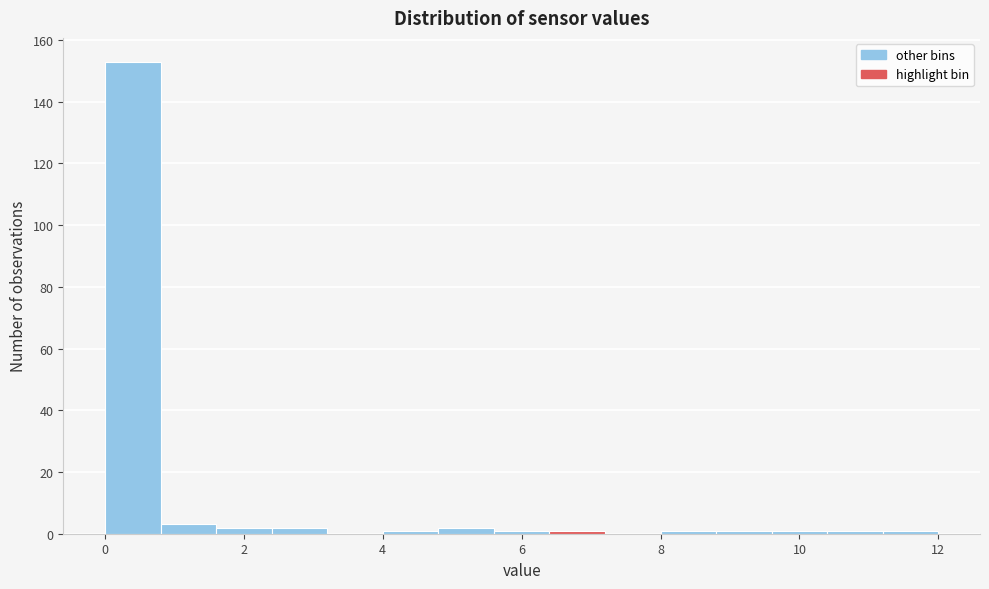

Reading left to right, transcribe this chart: for each bar, give the range it covers on the x-axis and its height. The values are not printed on the chart, so give them approximately, as read against the axis.

0.0 to 0.8: 154
0.8 to 1.6: 4
1.6 to 2.4: 2
2.4 to 3.2: 2
3.2 to 4.0: 0
4.0 to 4.8: under 2
4.8 to 5.6: 2
5.6 to 6.4: under 2
6.4 to 7.2: under 2
7.2 to 8.0: 0
8.0 to 8.8: under 2
8.8 to 9.6: under 2
9.6 to 10.4: under 2
10.4 to 11.2: under 2
11.2 to 12.0: under 2